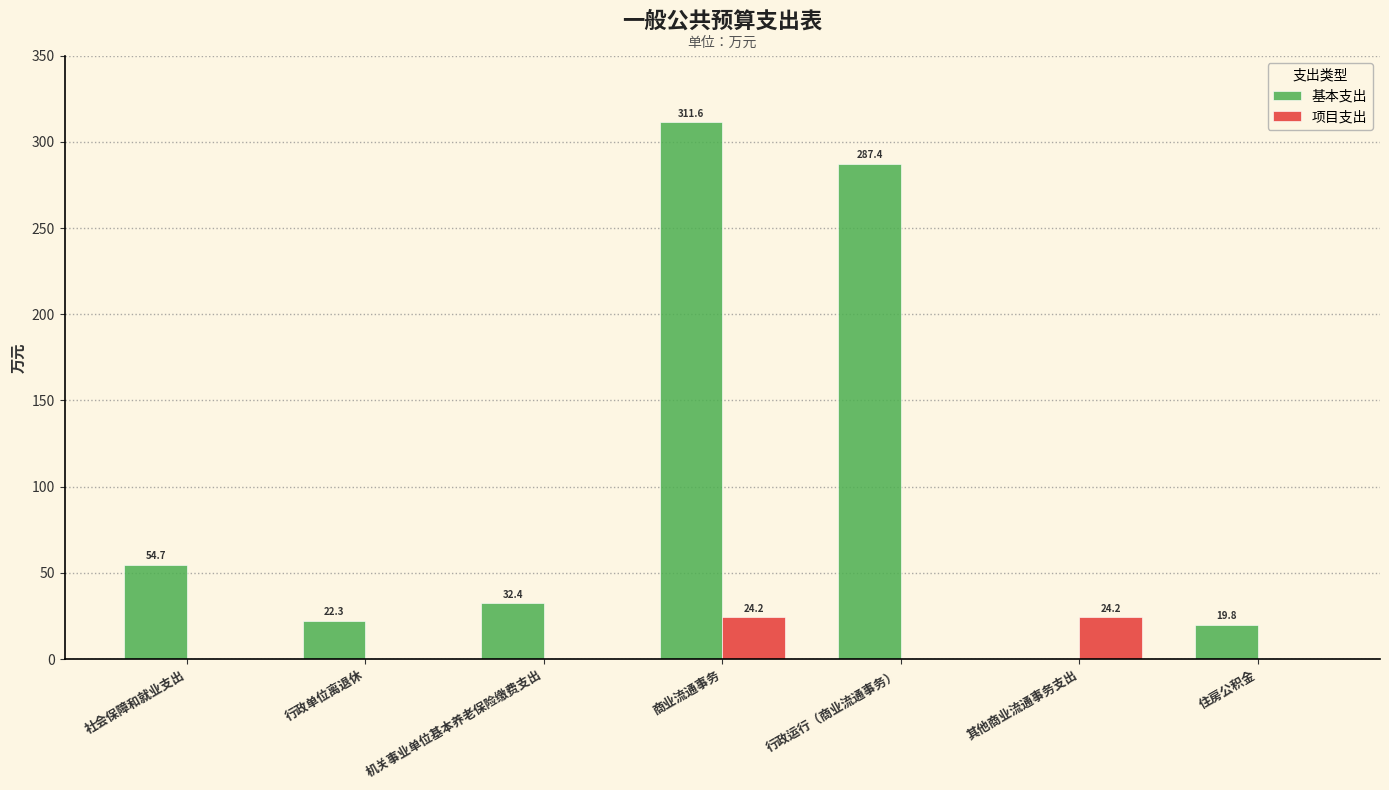

What is the total value across all series at 机关事业单位基本养老保险缴费支出?

32.4